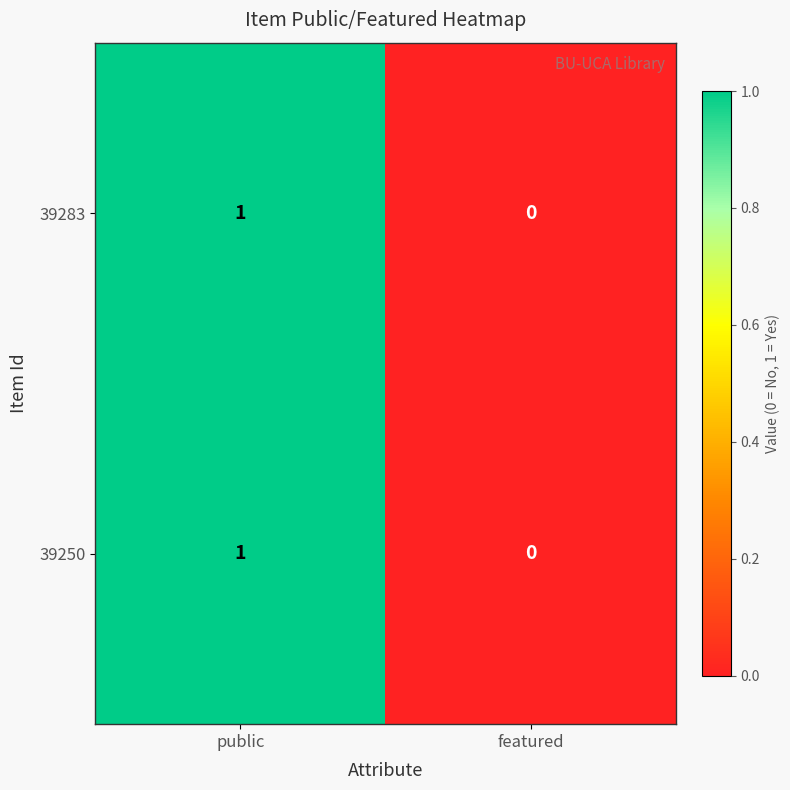

Reading left to right, extract all data points from this chart.

39283: public=1	featured=0
39250: public=1	featured=0